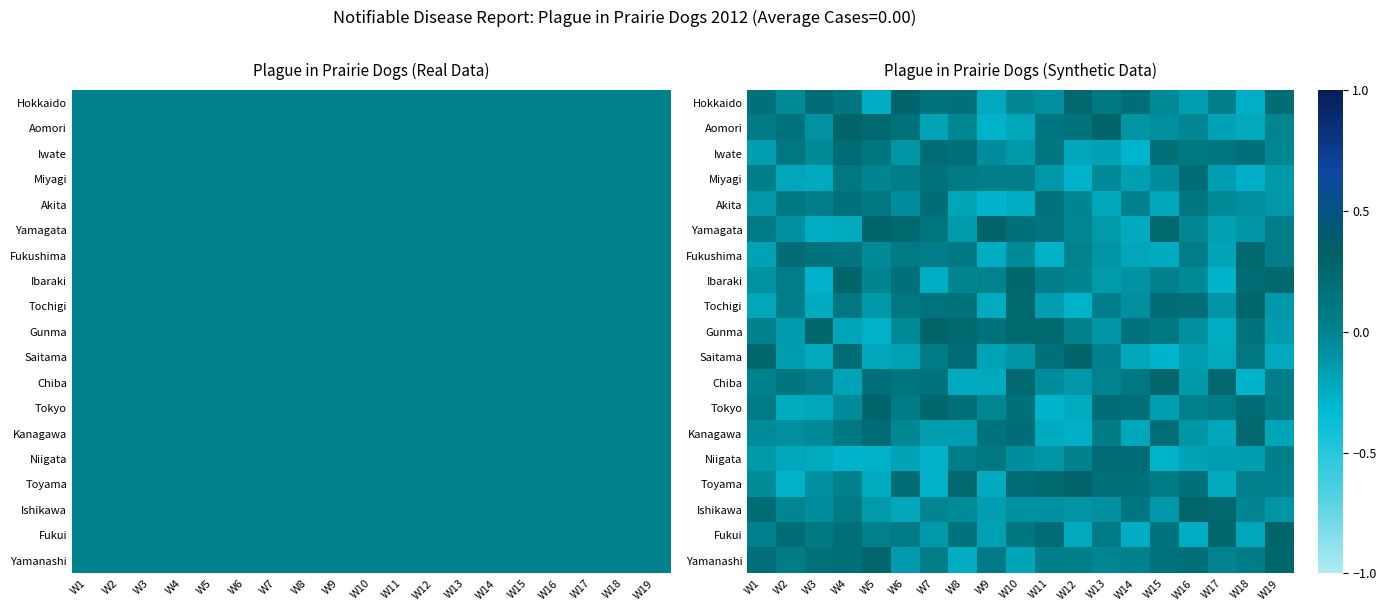

Which series has the widest spread of values?

Saitama